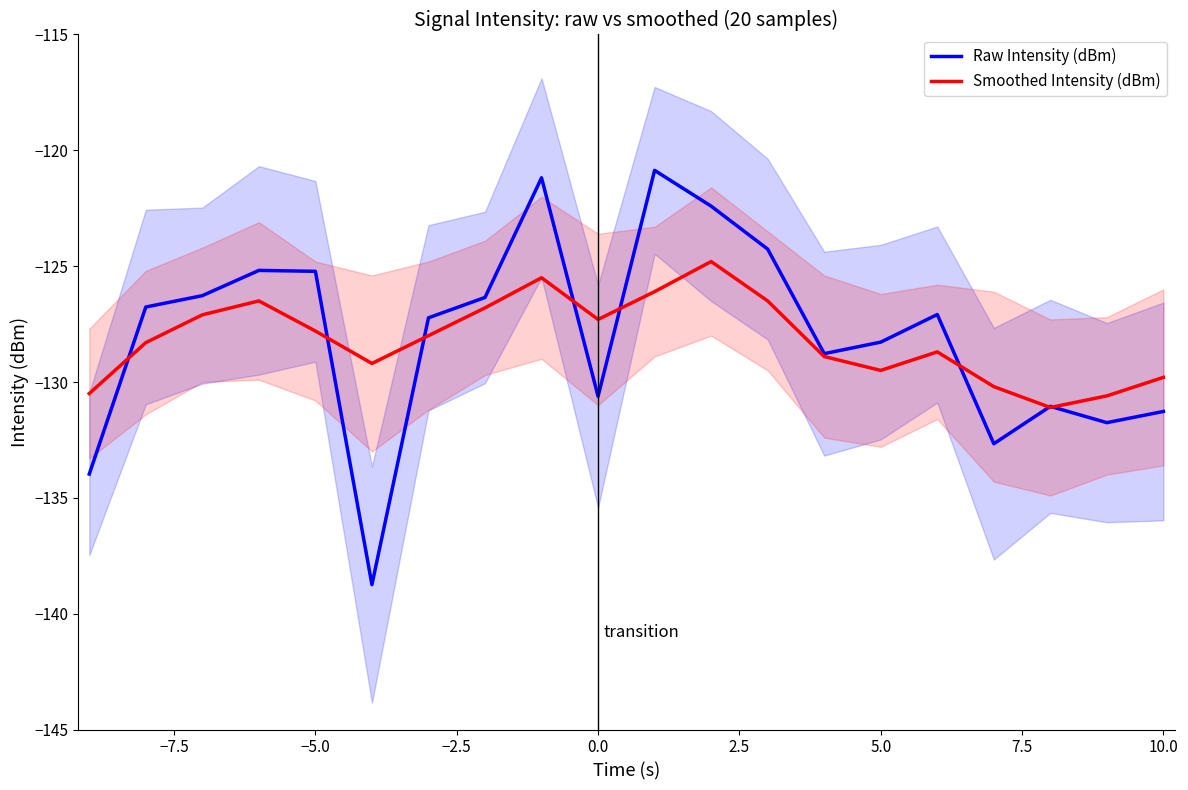

What is the average value of the Smoothed Intensity (dBm) series?

-128.2